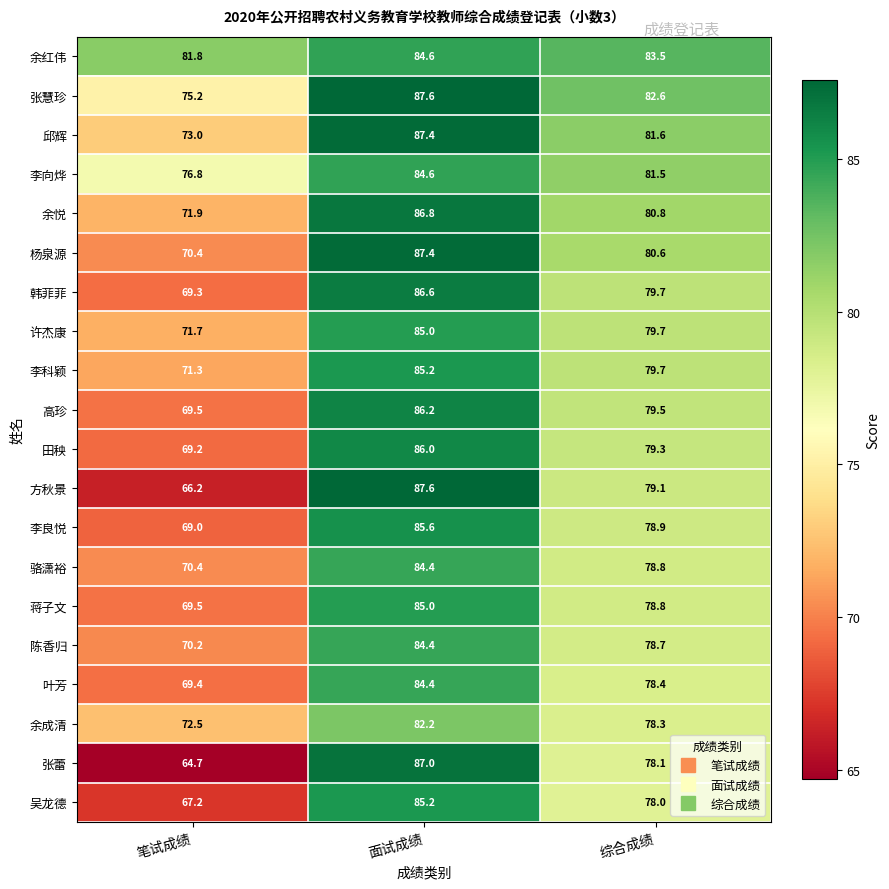

Which series changed the most between 笔试成绩 and 面试成绩?

张蕾